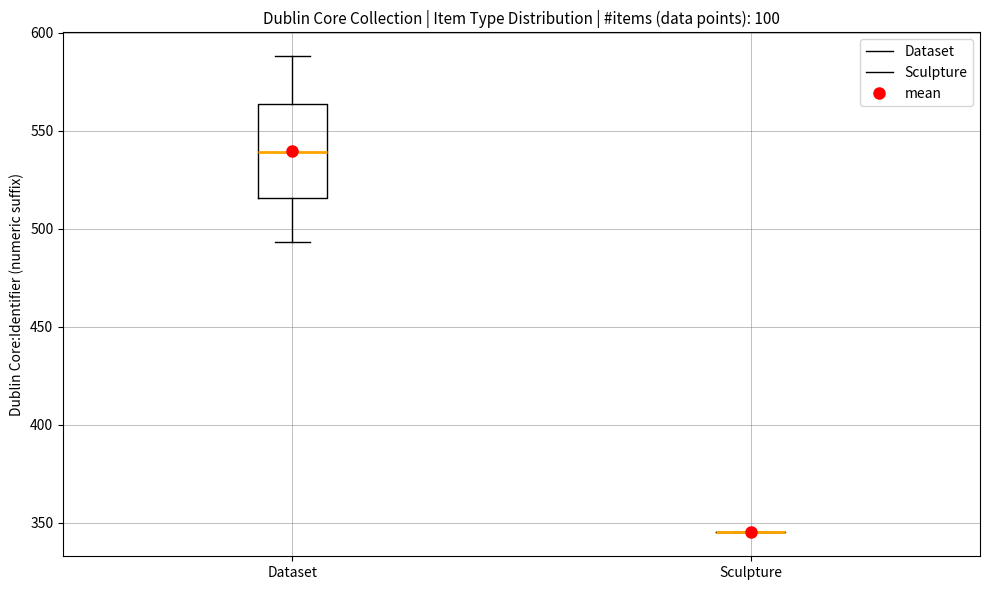

Comparing the boxes themselves (not the whiskers), which one is the tallest?

Dataset